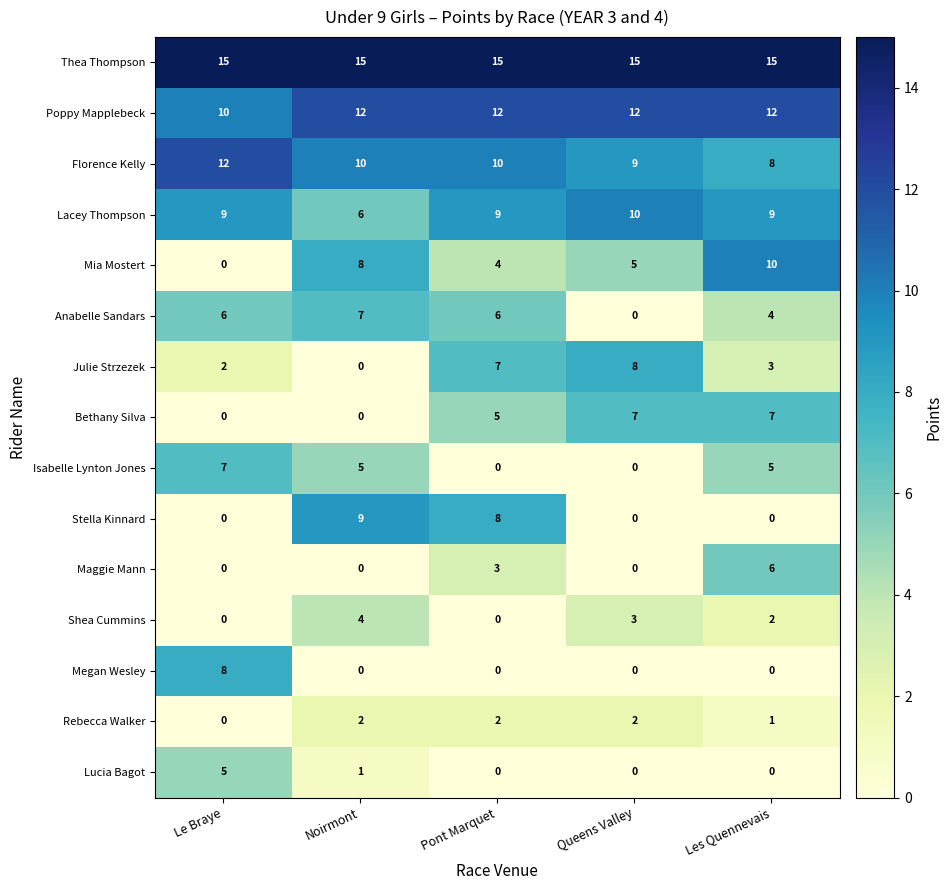

At which label does Mia Mostert reach its minimum?

Le Braye